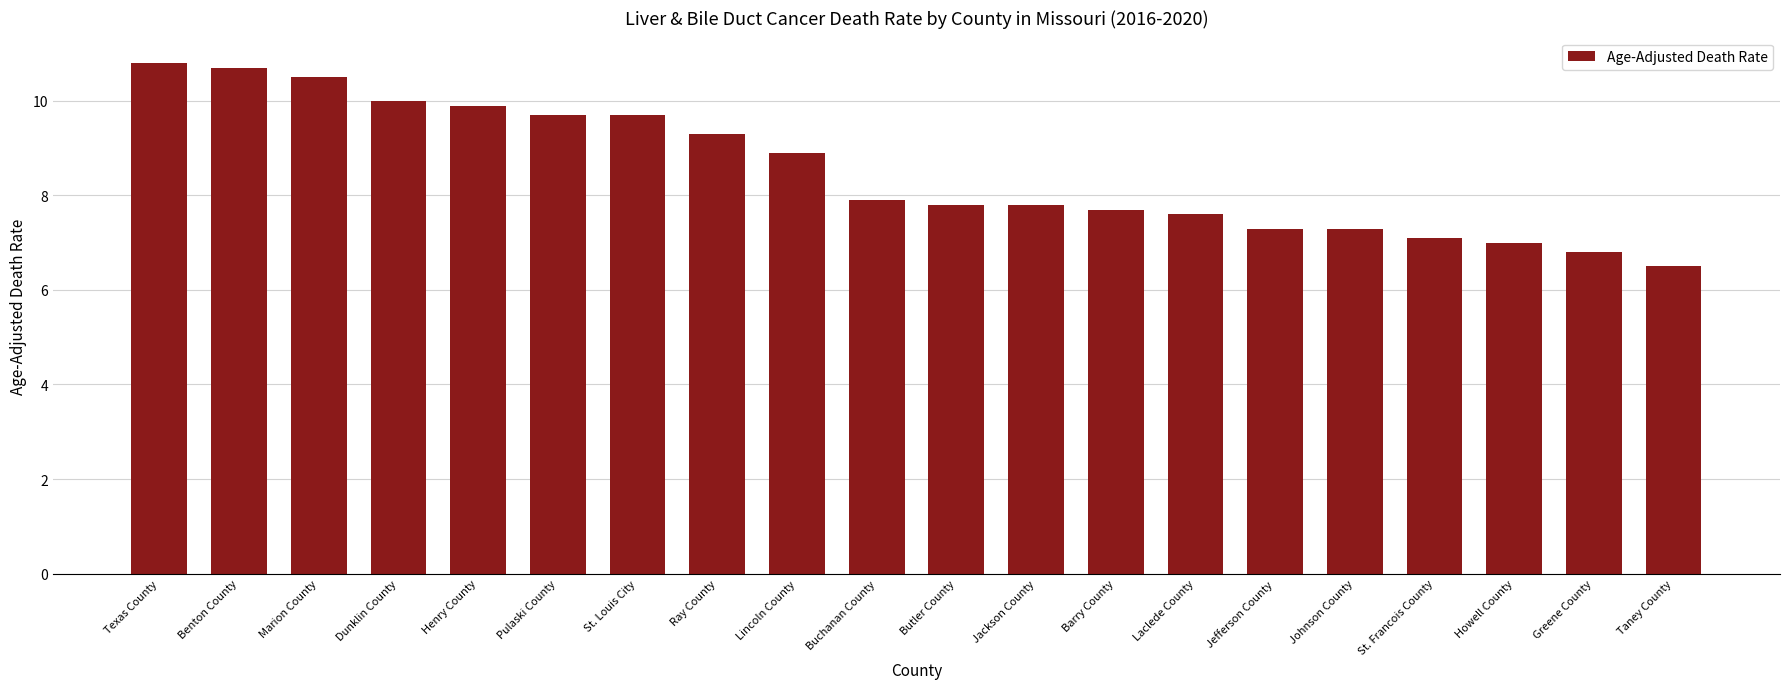

Count the number of data series in this chart.

1